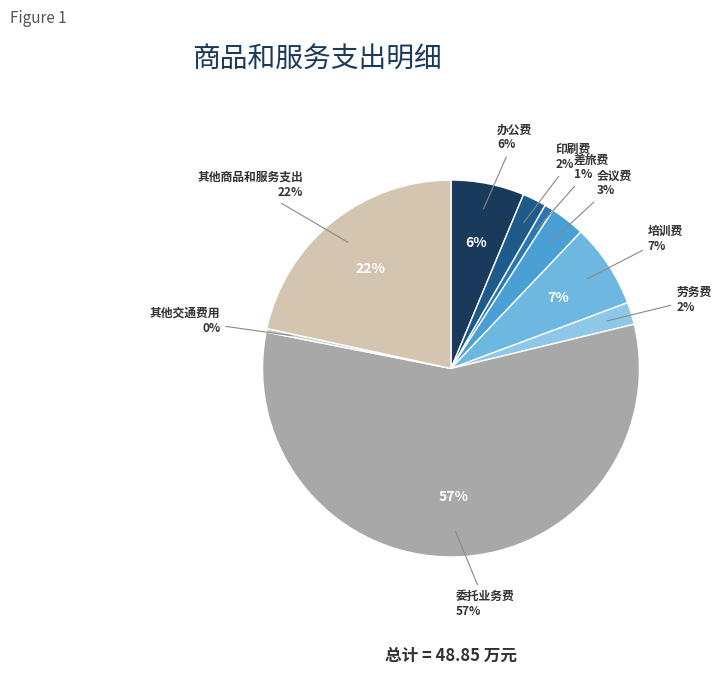

Rank the categories by value from highest to lowest.

委托业务费, 其他商品和服务支出, 培训费, 办公费, 会议费, 印刷费, 劳务费, 差旅费, 其他交通费用